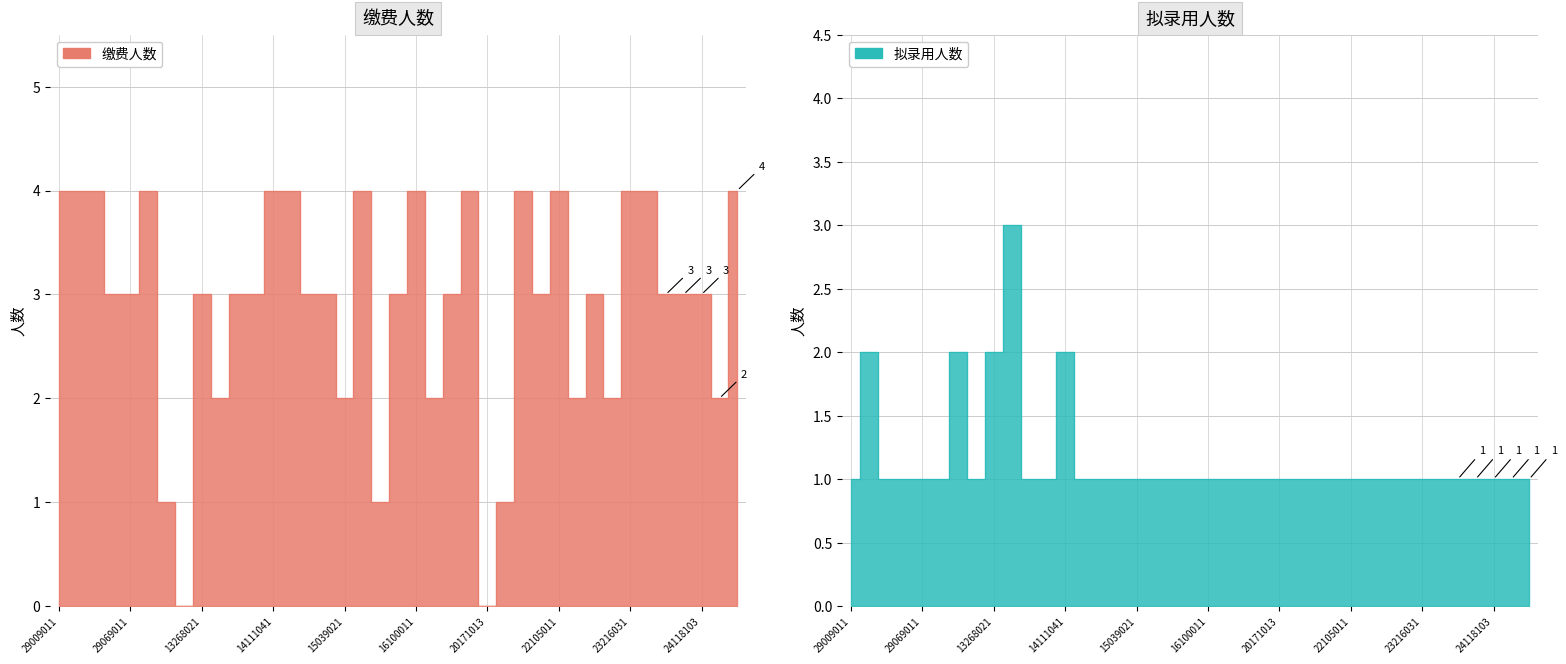

Rank the series by their average value, from lowest to highest.

拟录用人数, 缴费人数